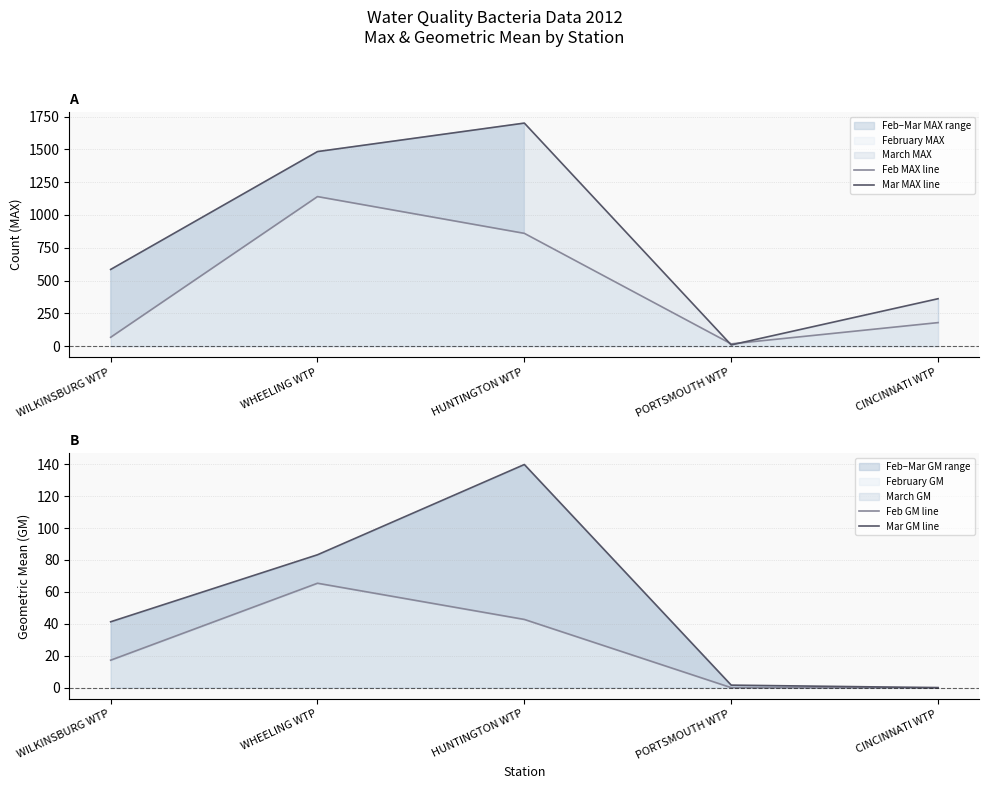

What is the difference between the Mar GM line values at HUNTINGTON WTP and WHEELING WTP?

56.6